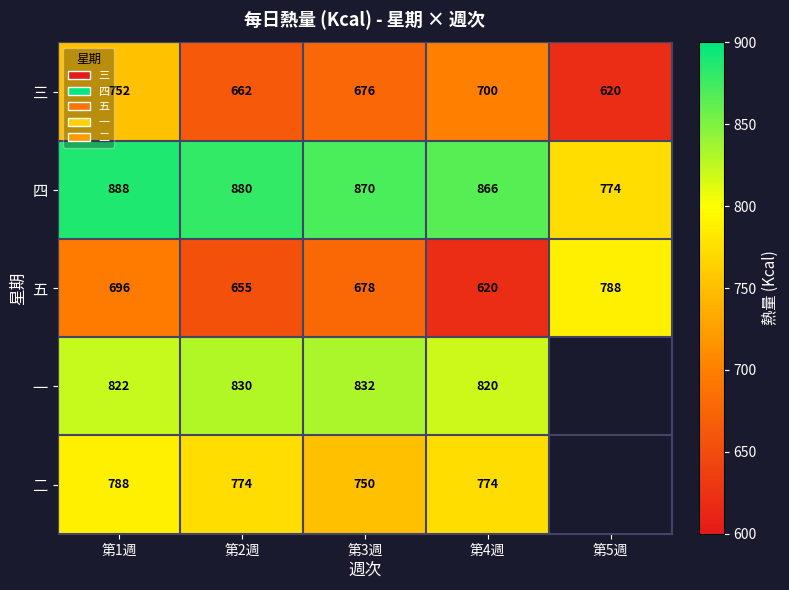

At which category is the sum across all series the highest?

第1週